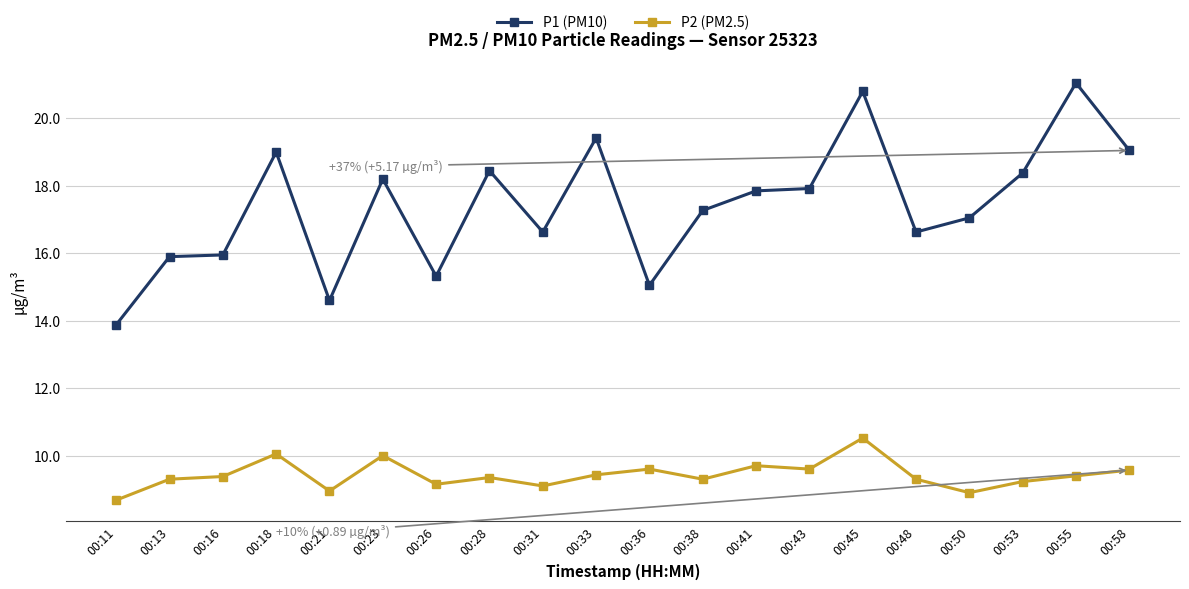

What is the average value of the P1 (PM10) series?

17.4